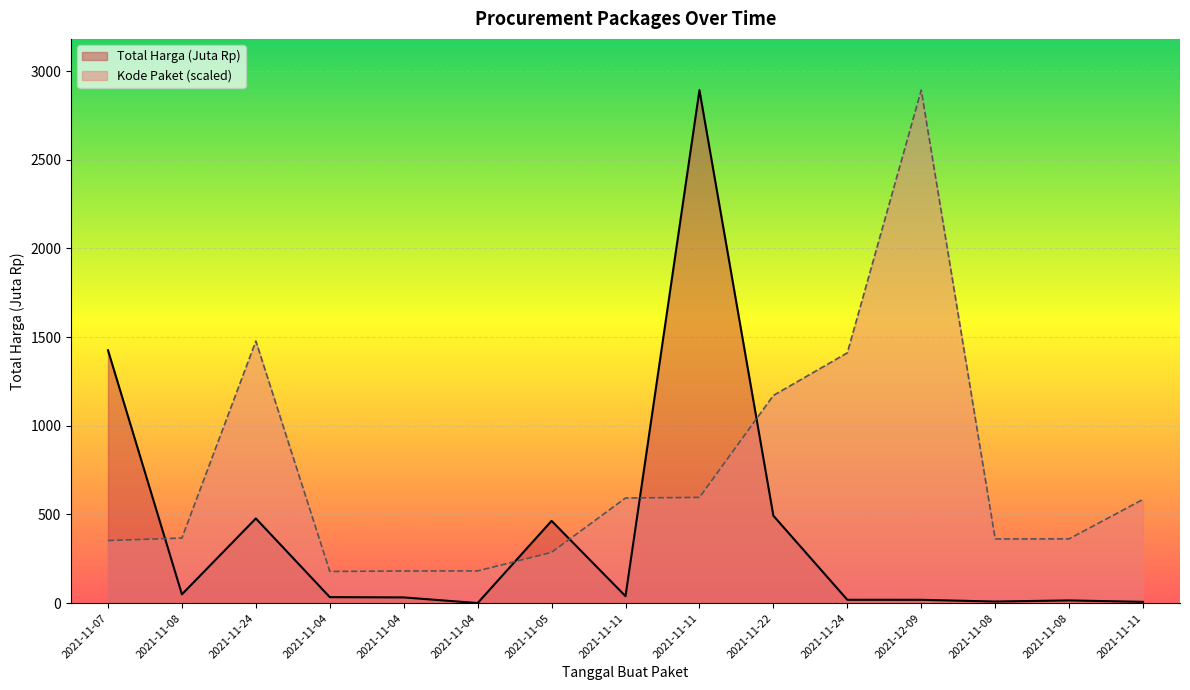

In Total Harga, how many points are higher than both neighbors (excluding endpoints)?

4